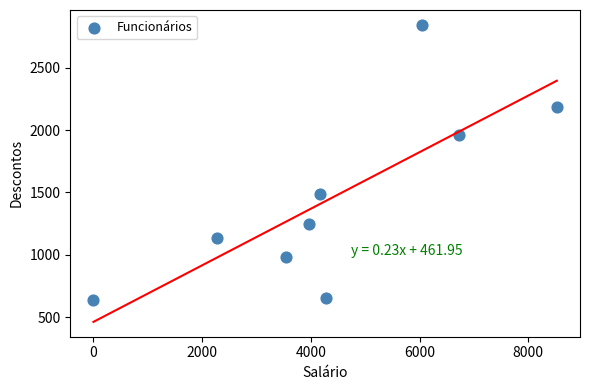

What is the range of Y values (max minus min)?

2206.2